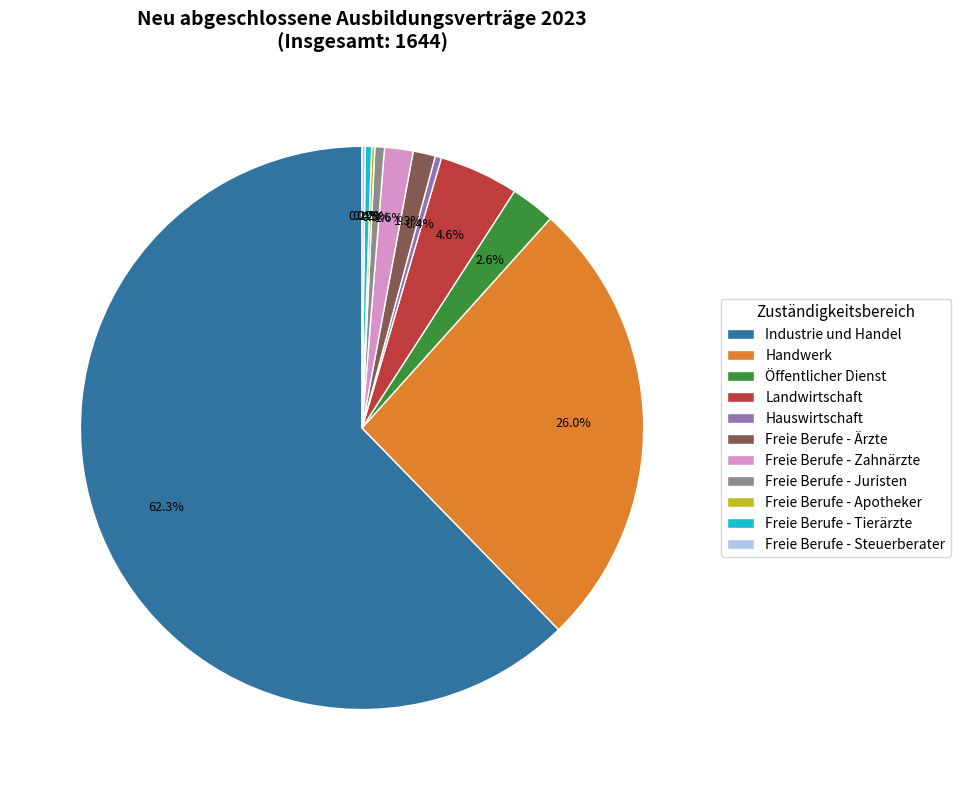

Which has a higher value, Freie Berufe - Ärzte or Handwerk?

Handwerk